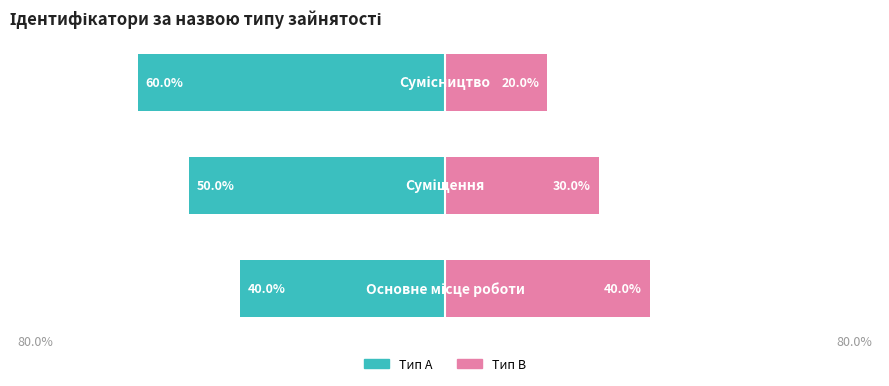

The value of Ідентифікатор (право) at 2 is 12. True or false?

False